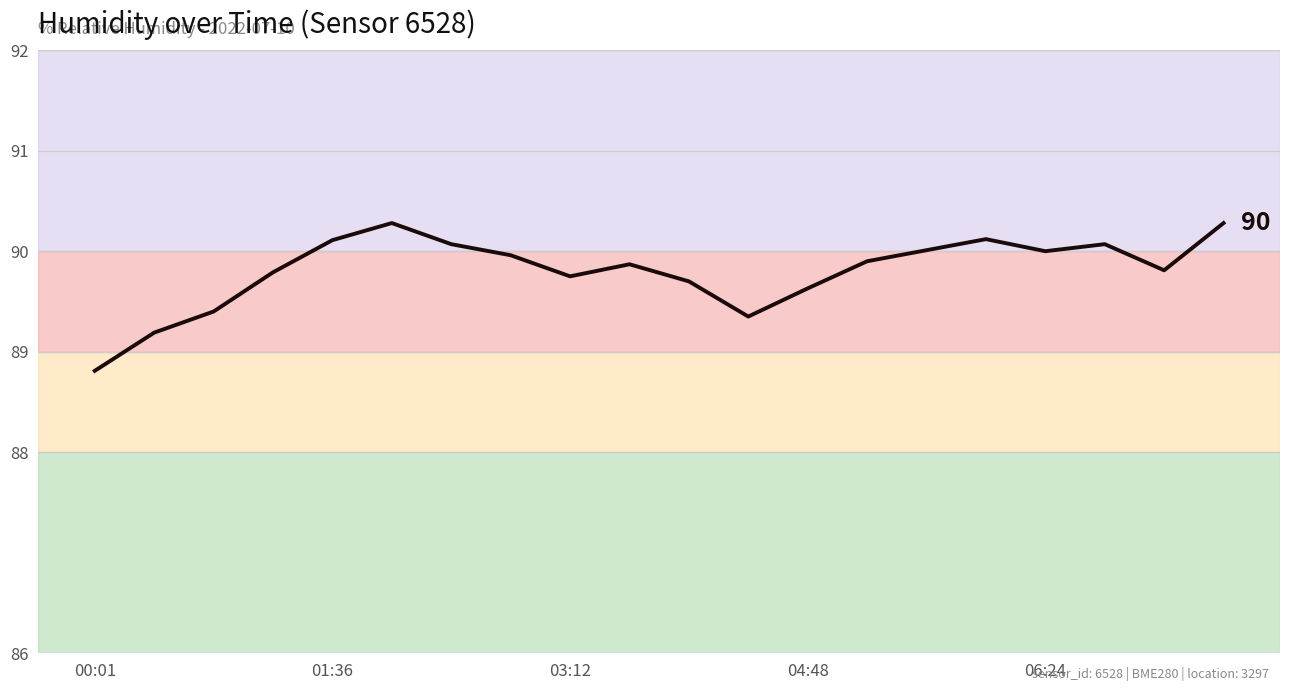

What is the smallest value displayed?

88.8